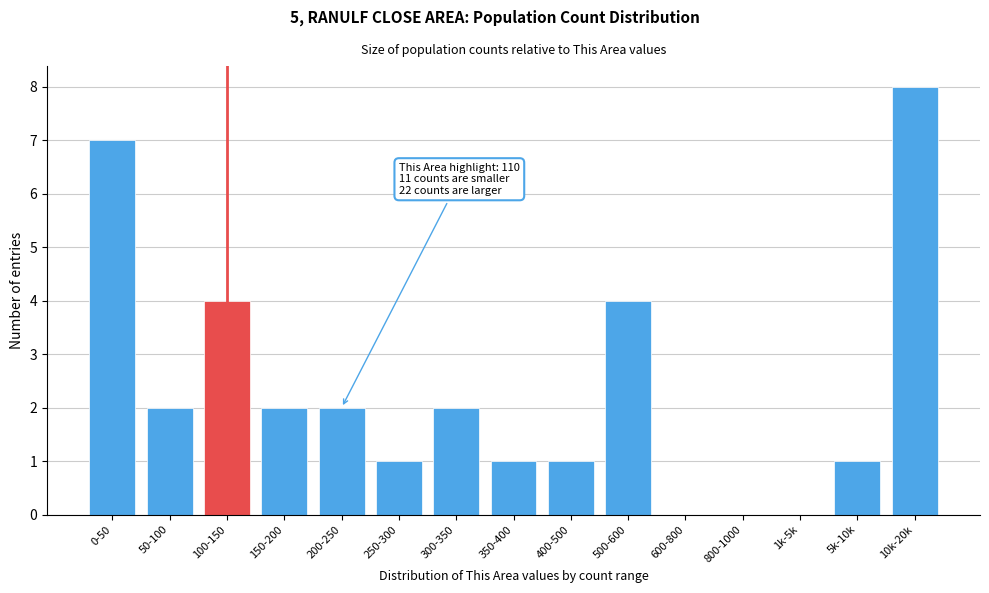

The value at 1k-5k is 4. True or false?

False